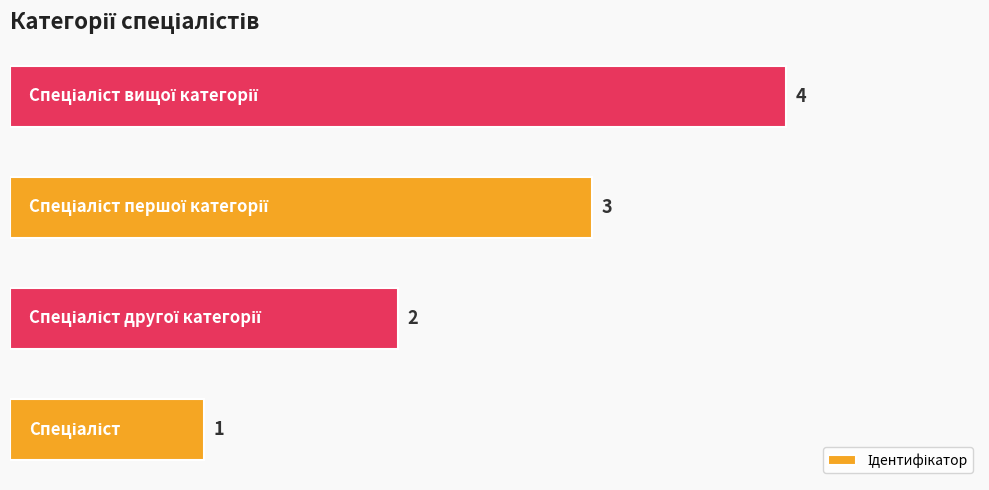

How many bars are there in total?

4